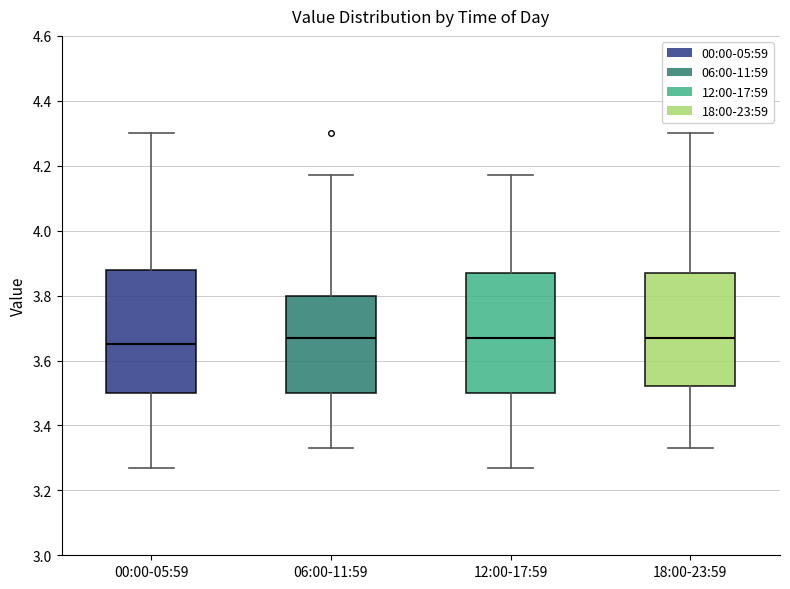

Which box's median line is the lowest?

00:00-05:59